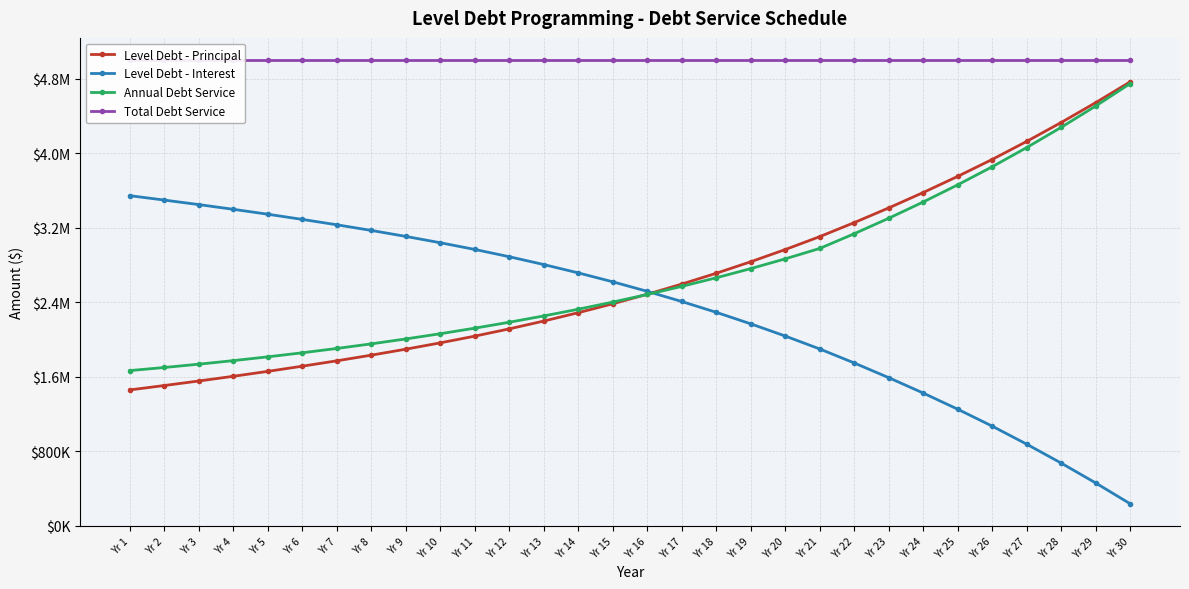

True or false: Annual Debt Service and Total Debt Service cross at least once.

False